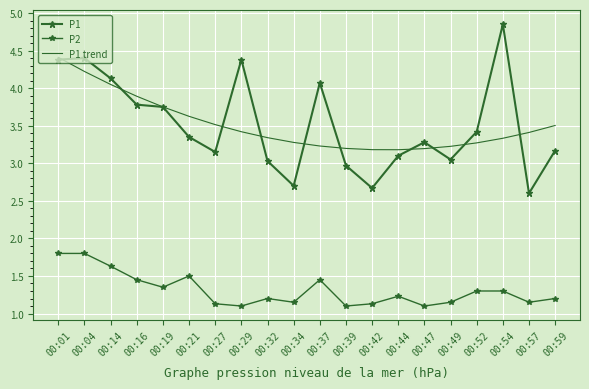

List the series in order of their peak value, highest first.

P1, P1 trend, P2